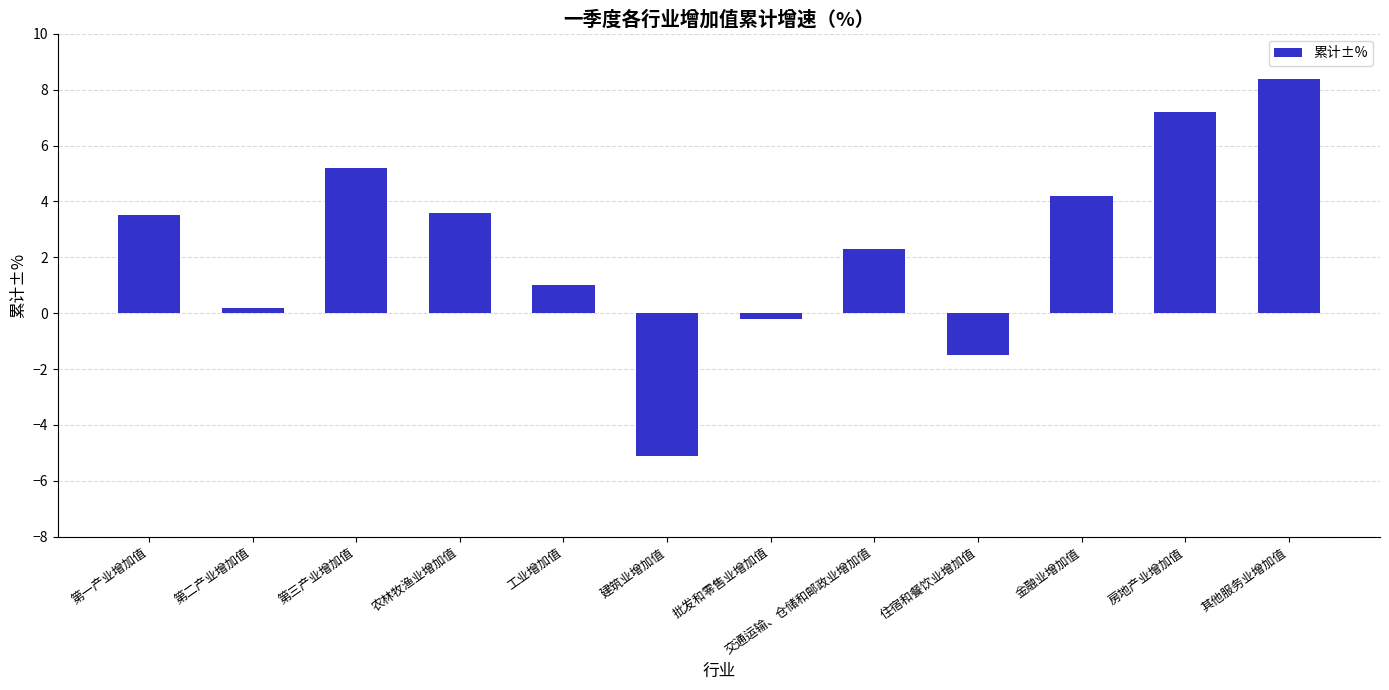

How many bars are there in total?

12